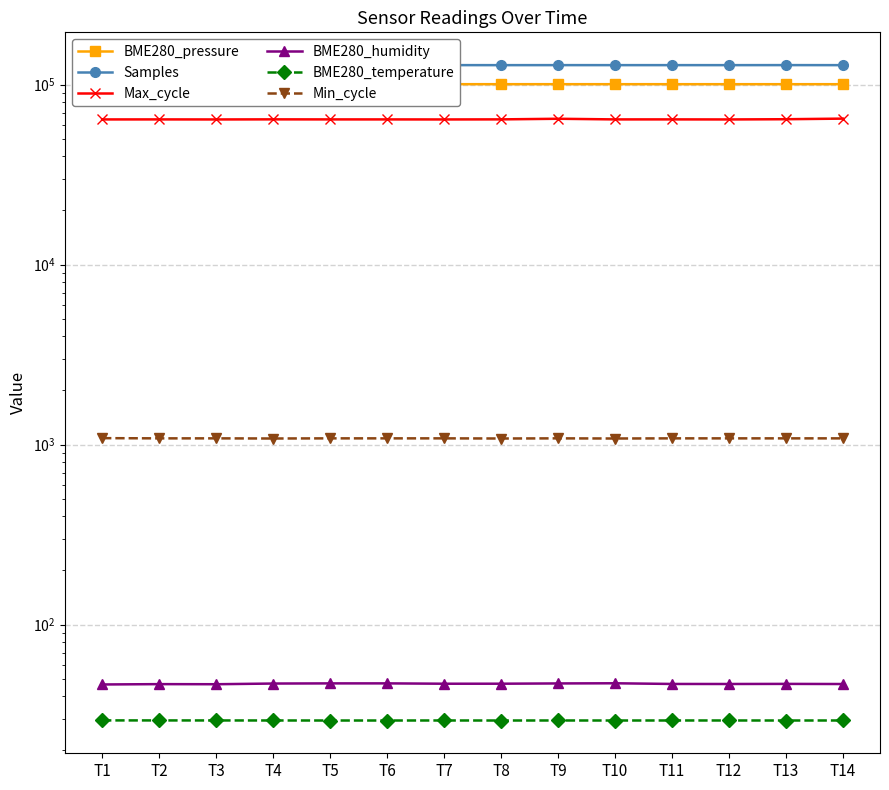

Rank the series by their maximum value, from highest to lowest.

Samples, BME280_pressure, Max_cycle, Min_cycle, BME280_humidity, BME280_temperature